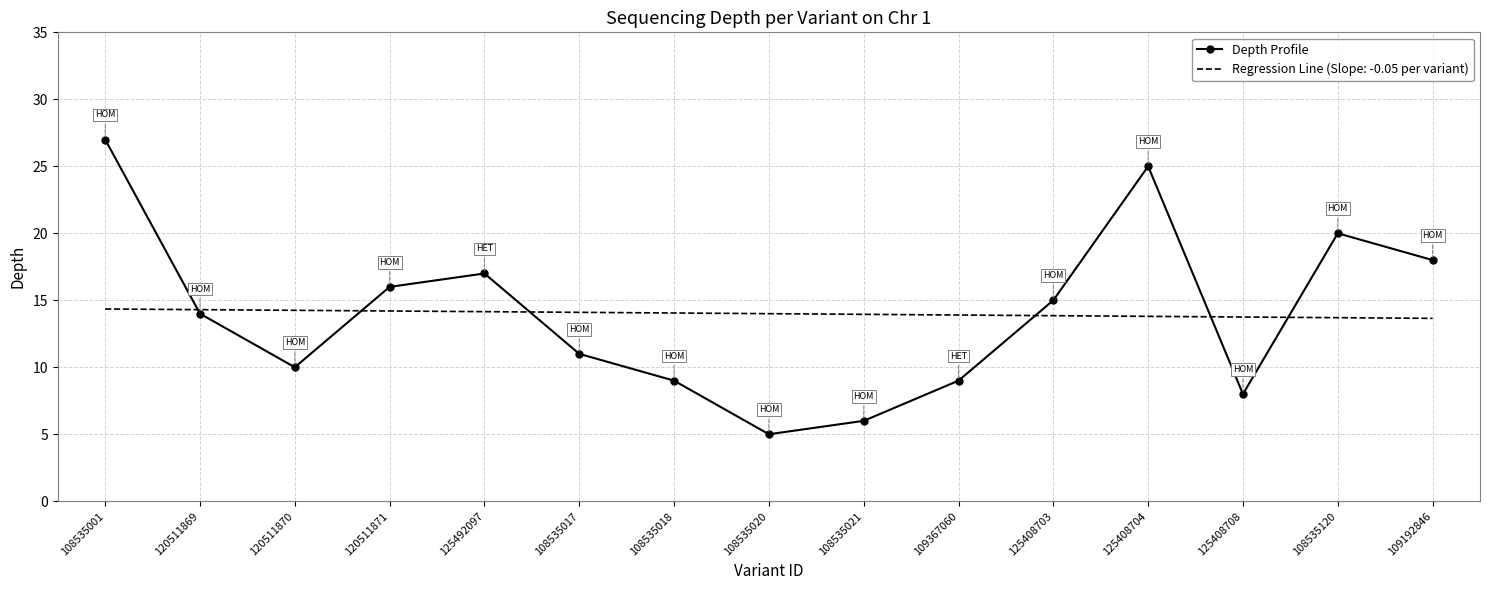

Rank the series by their maximum value, from lowest to highest.

Regression Line (Slope: -0.05 per variant), Depth Profile